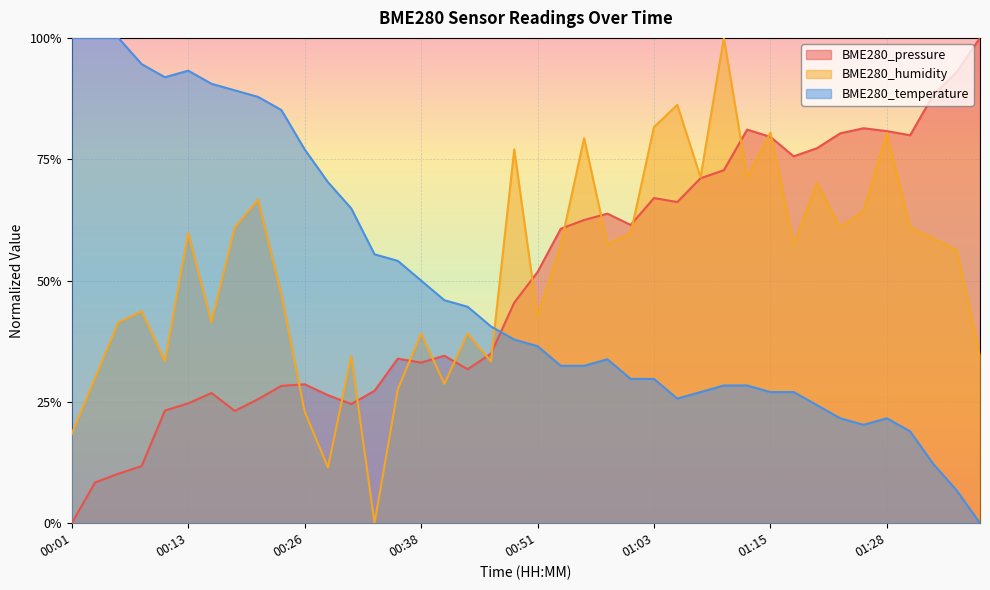

Between 00:13 and 01:15, which series saw the biggest shift?

BME280_temperature